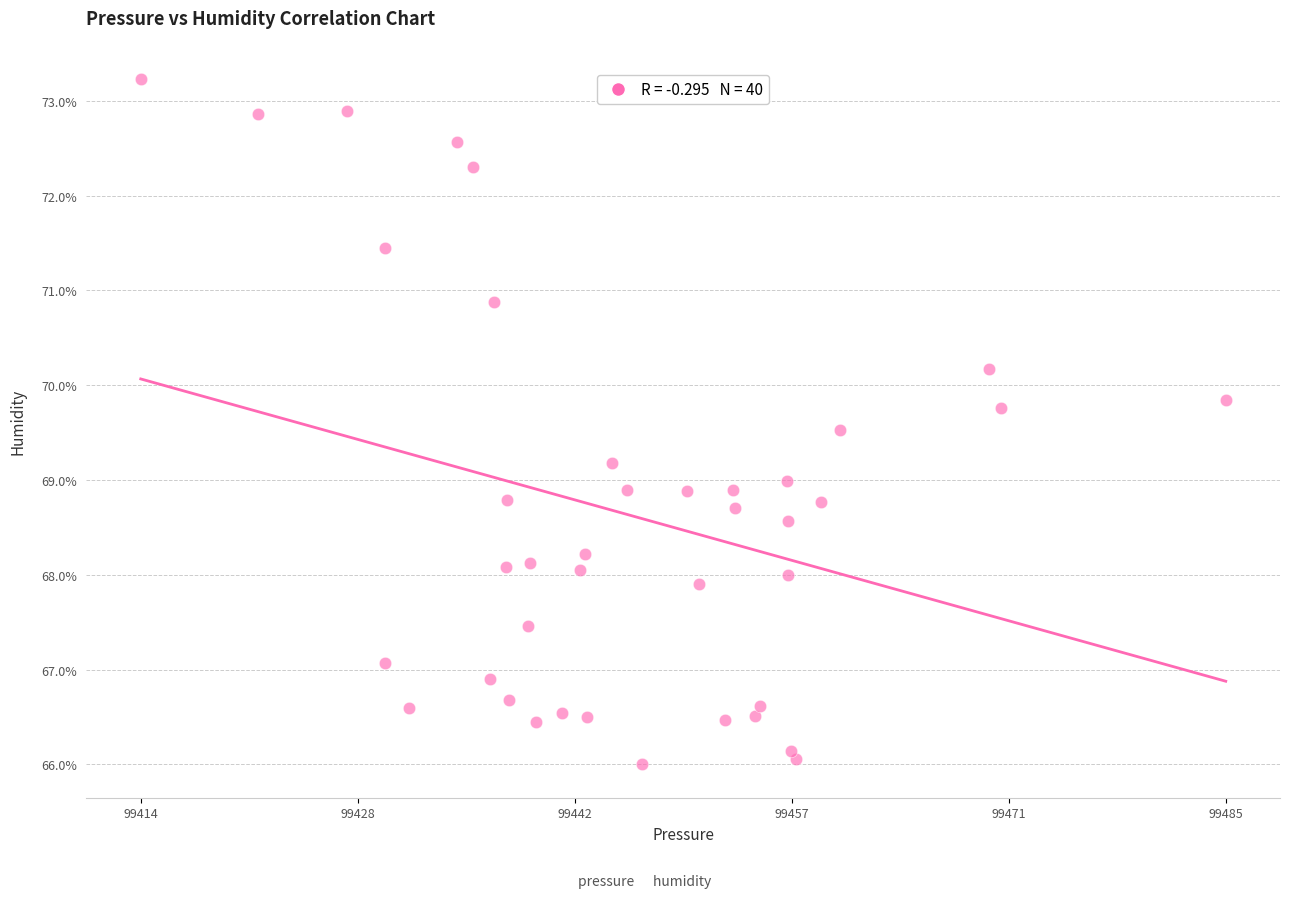

What is the range of X values (max minus min)?

71.4